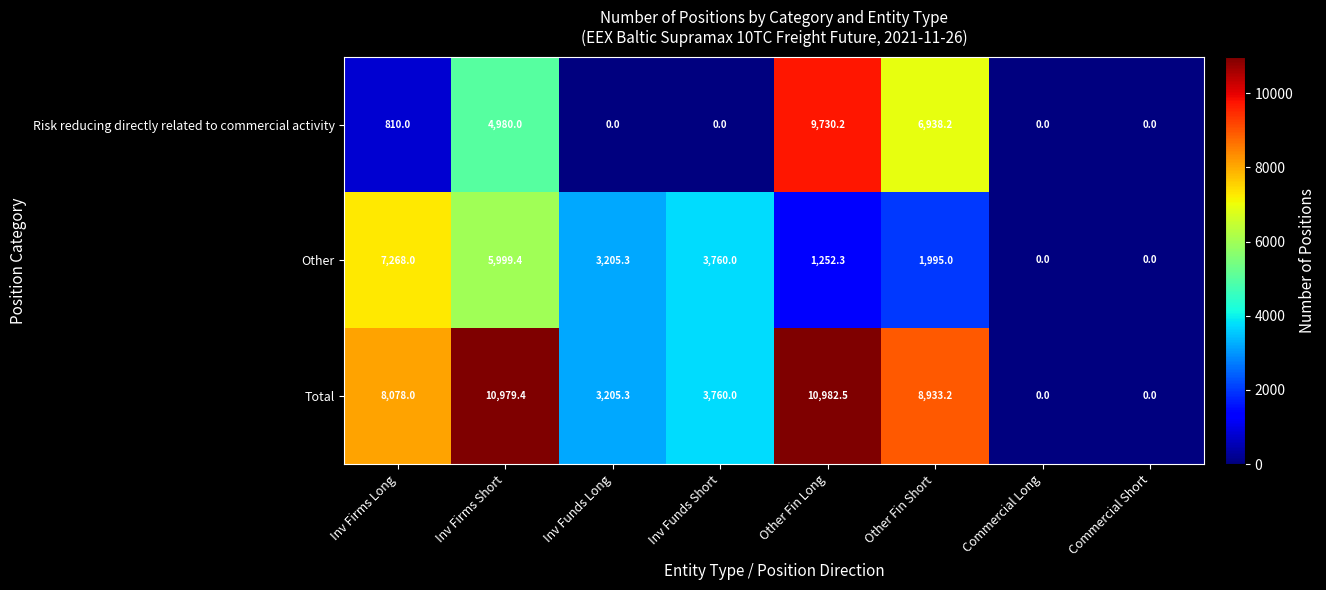

True or false: Risk reducing directly related to commercial activity has a value of 0.0 at Commercial Long.

True